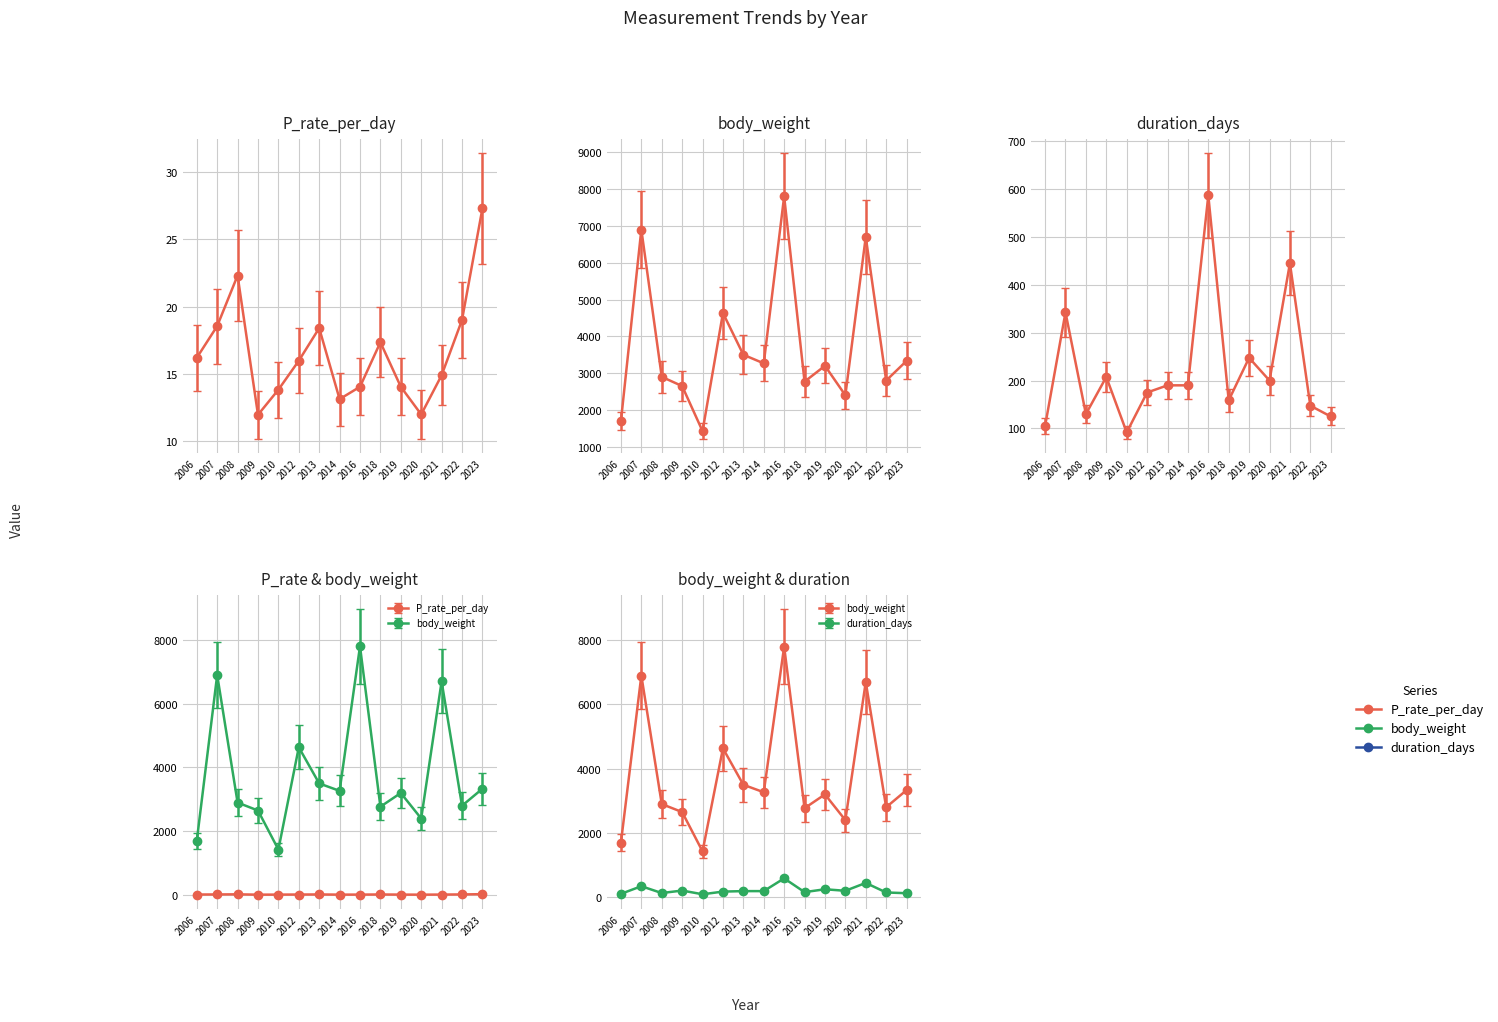

What is the difference between the P_rate_per_day values at 2006 and 2018?

1.3